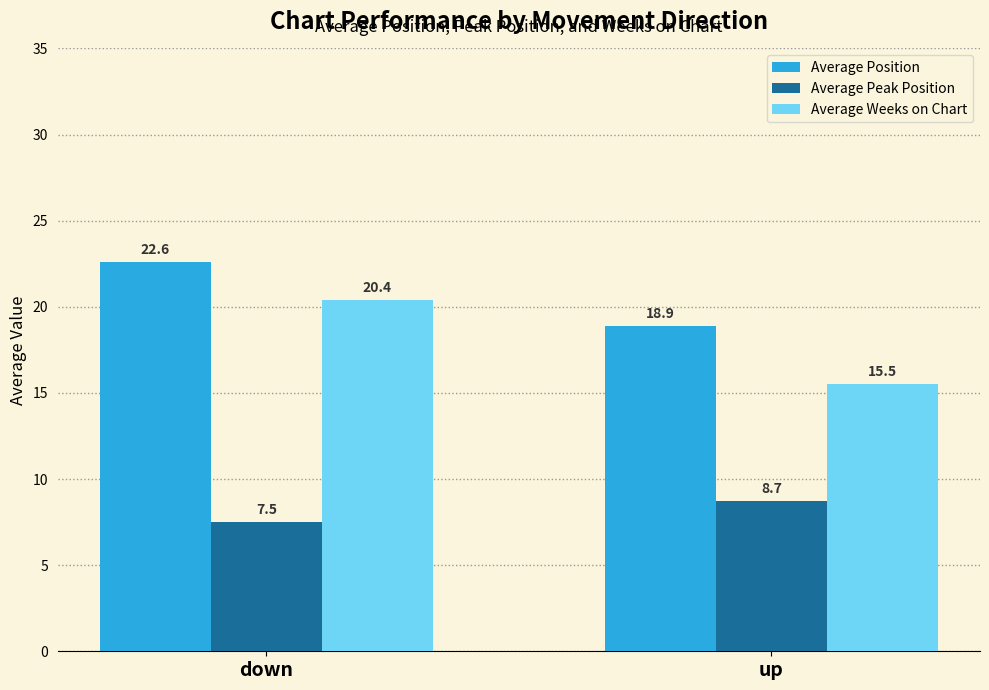

What are all the series names shown in the legend?

Average Position, Average Peak Position, Average Weeks on Chart